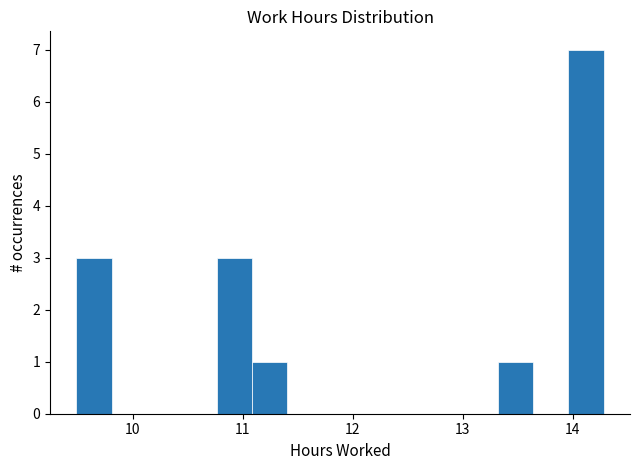

Around what value on the x-axis is the tallest bar? Give the approximate position of its centre, as read against the axis.

14.1